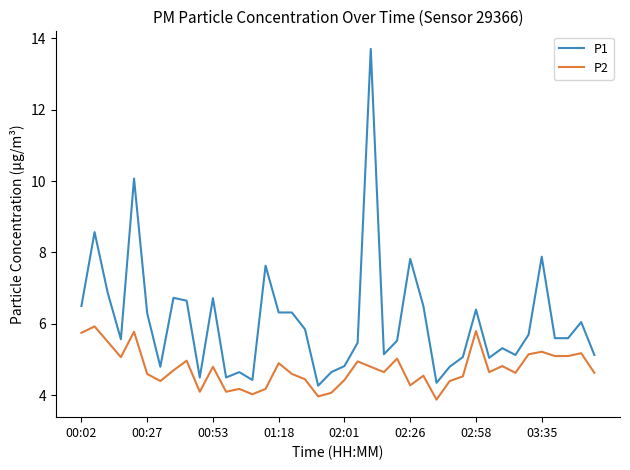

Count the number of categories in the chart.

40